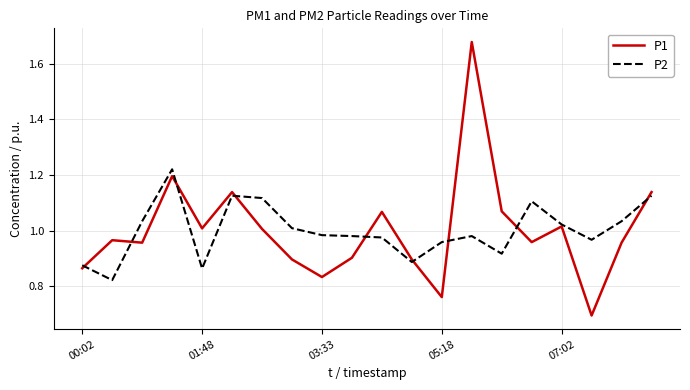

Which series has the largest range (max minus min)?

P1